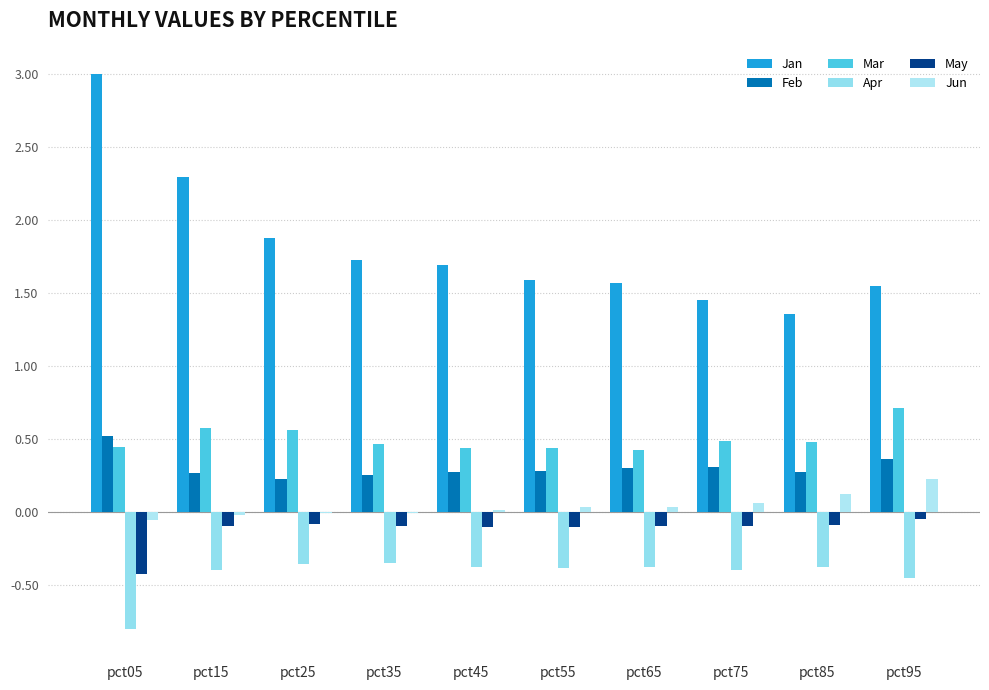

How many groups of bars are there?

10